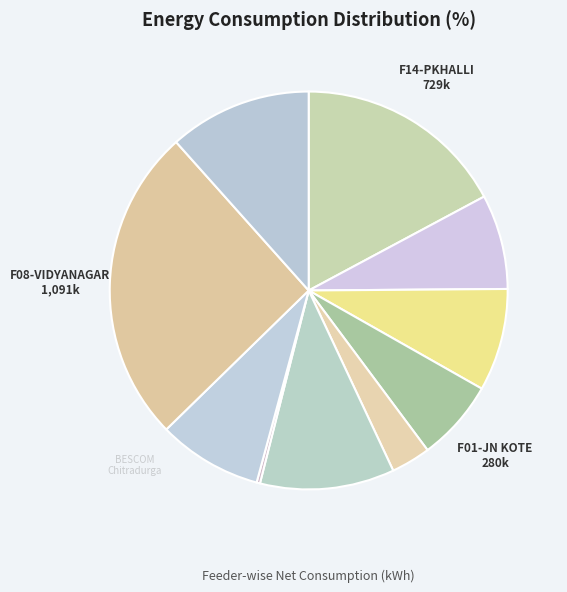

Which category has the biggest portion of the pie?

F08-VIDYANAGAR